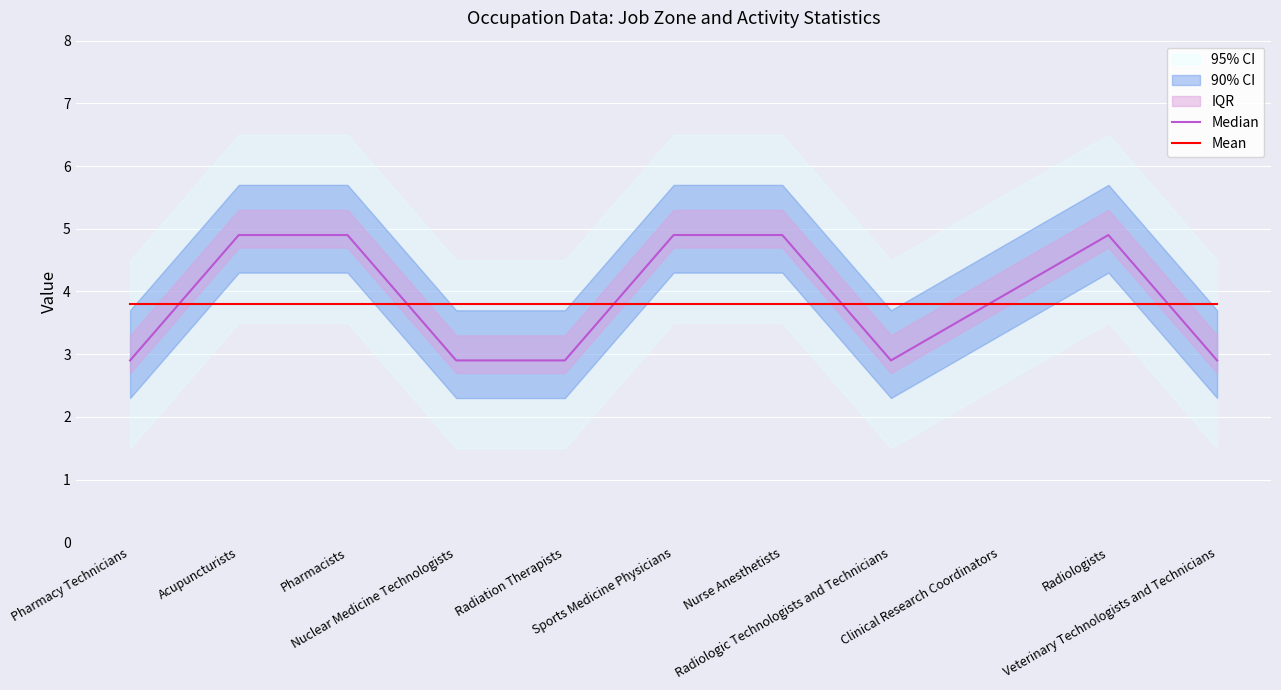

Where is Median nearest to the value 3?

Pharmacy Technicians